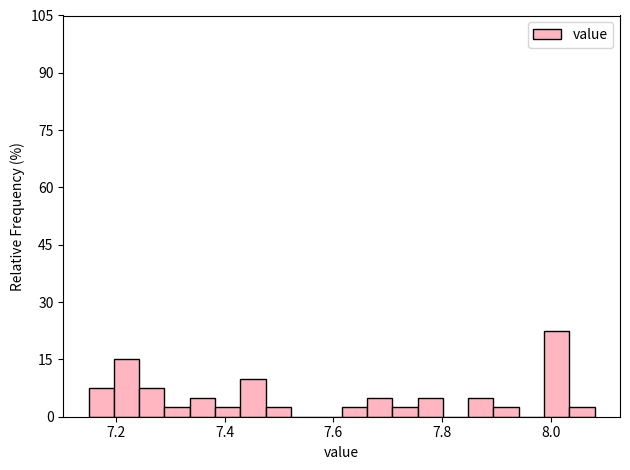

Around what value on the x-axis is the tallest bar? Give the approximate position of its centre, as read against the axis.

8.02